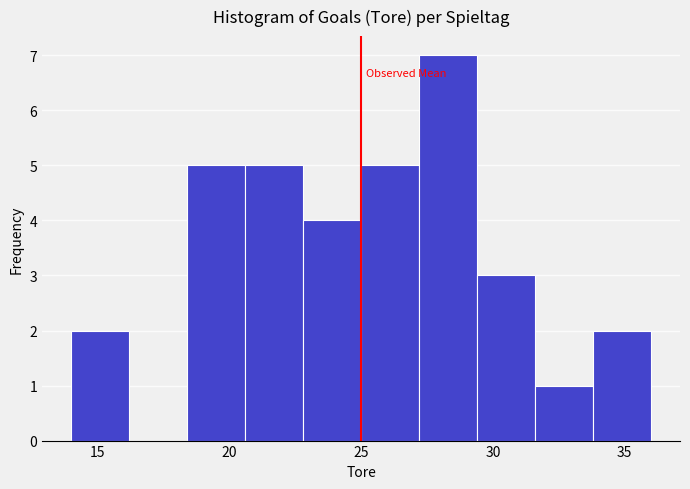

Reading left to right, transcribe this chart: for each bar, give the range it covers on the x-axis and its height. Neither the bar edges nor the heights are printed on the chart, so give them approximately, as read against the axes.

14.0 to 16.2: 2
16.2 to 18.4: 0
18.4 to 20.6: 5
20.6 to 22.8: 5
22.8 to 25.0: 4
25.0 to 27.2: 5
27.2 to 29.4: 7
29.4 to 31.6: 3
31.6 to 33.8: 1
33.8 to 36.0: 2